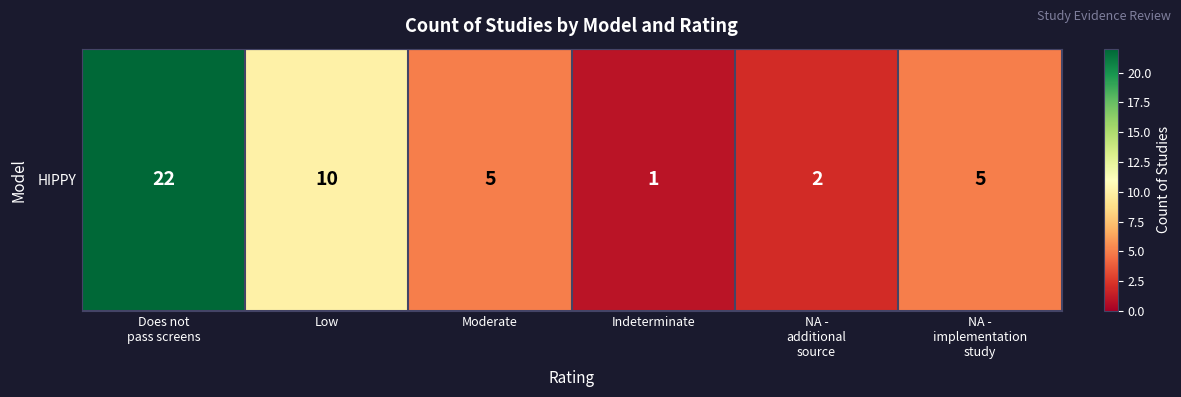

True or false: the data shows 1 at Indeterminate.

True